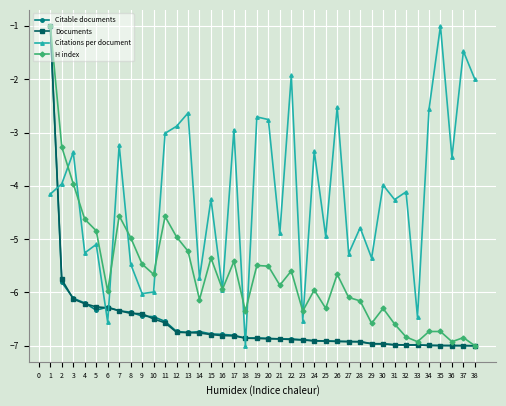

Which series has the largest total across all categories?

Citations per document